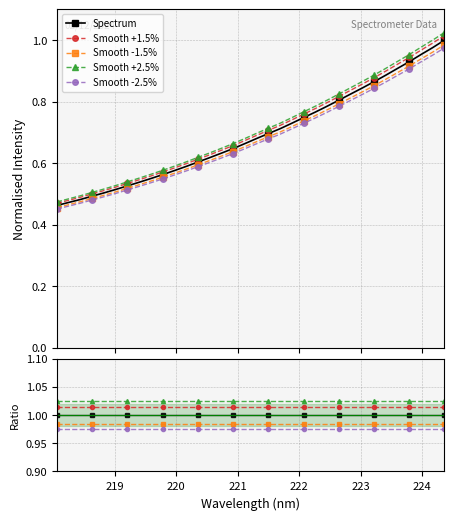

How many lines are shown in the chart?

5